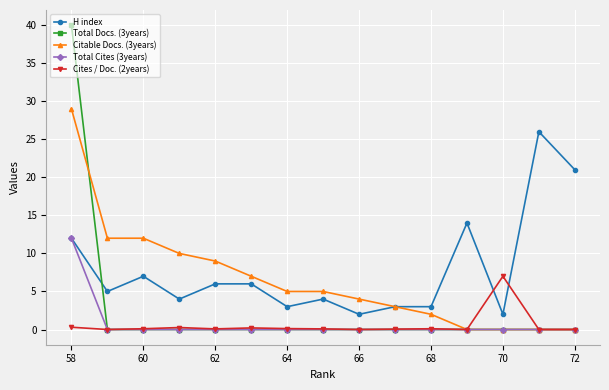

The Cites / Doc. (2years) series shows 0.1 at 68. True or false?

True